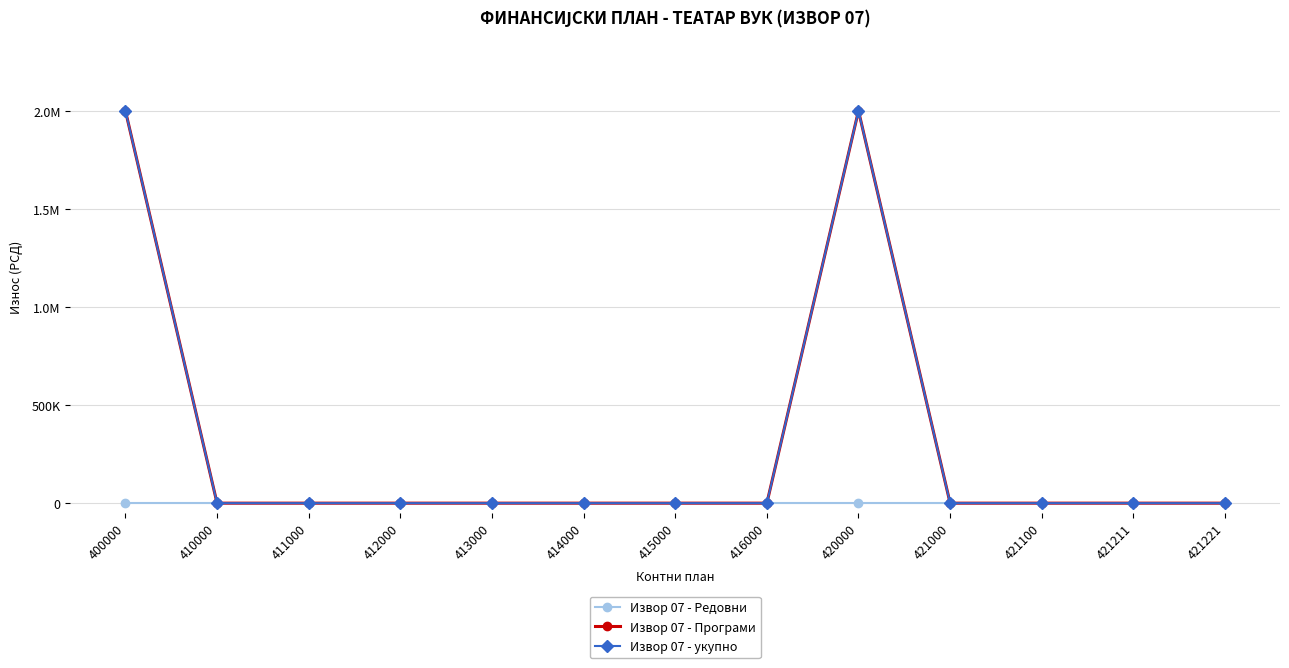

True or false: Извор 07 - Програми and Извор 07 - укупно intersect in this chart.

False